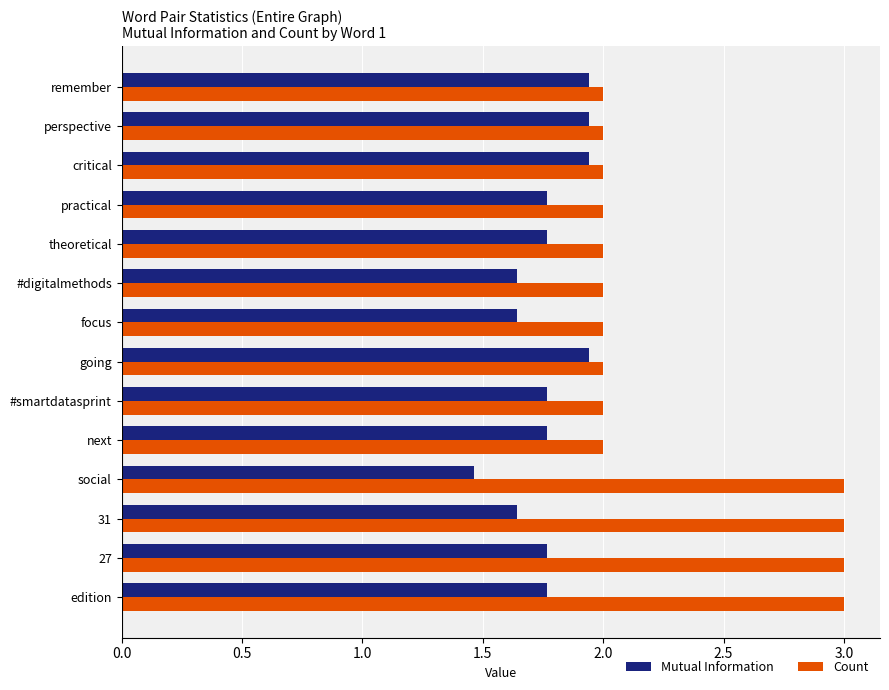

Where is Mutual Information nearest to the value 1?

social